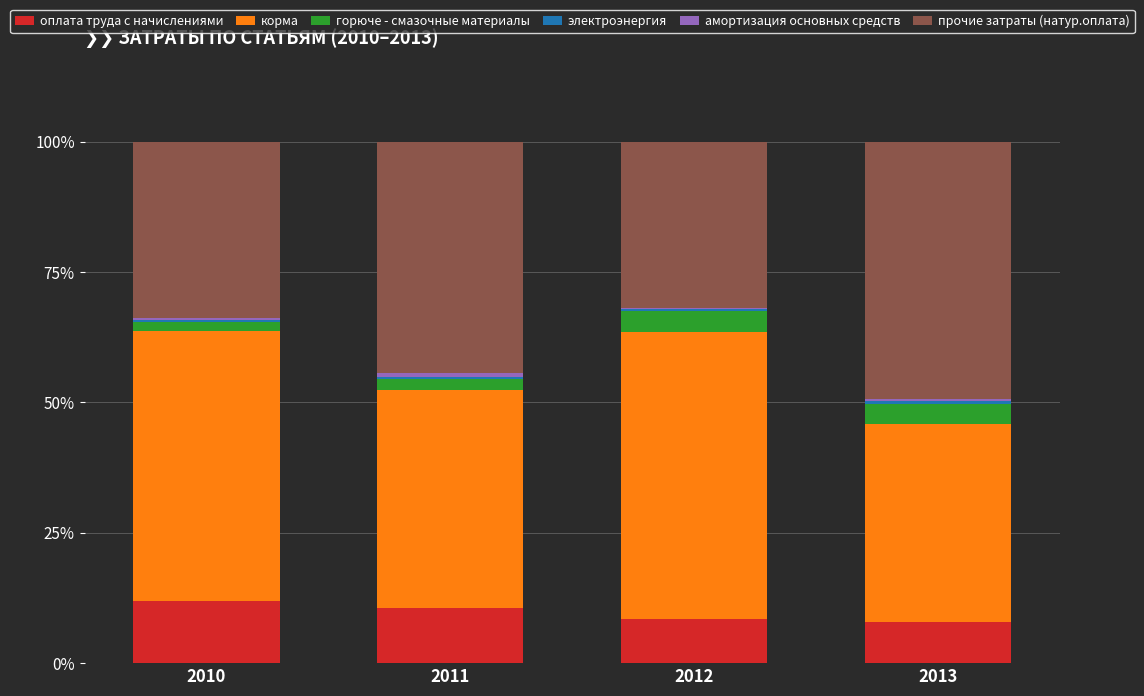

Is it true that оплата труда с начислениями equals 2.5 at 2013?

False